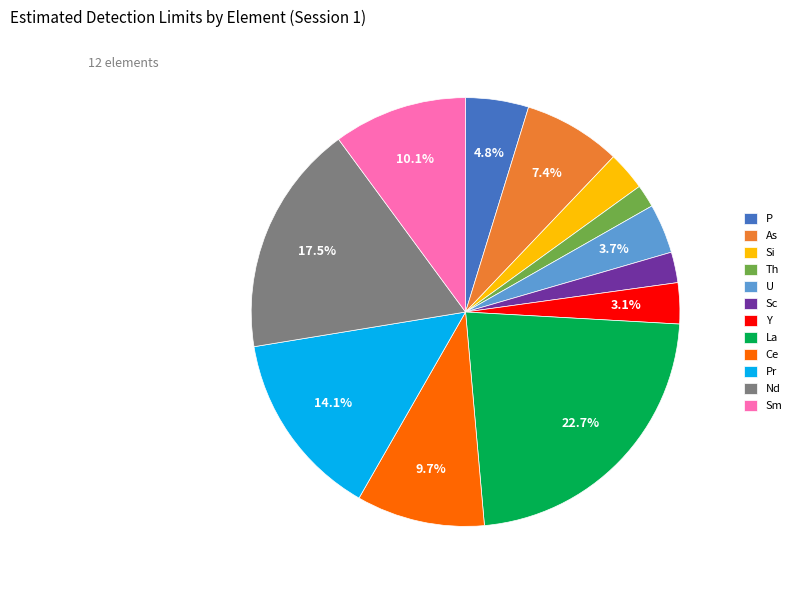

To the nearest percent, what is the combined percentage of Pr and La?

37%